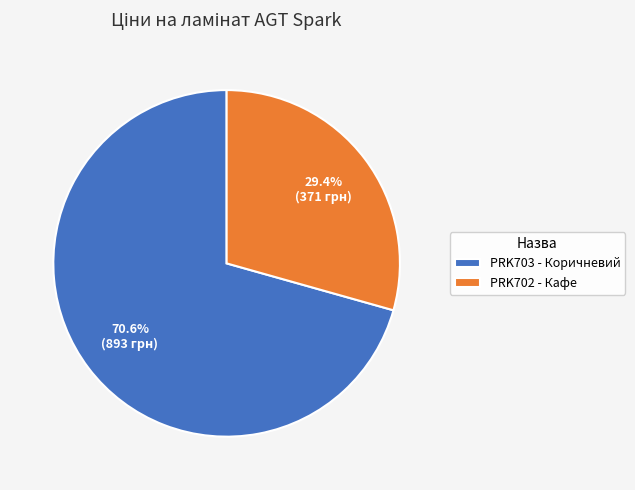

Is the sum of PRK702 - Кафе and PRK703 - Коричневий greater than half?

Yes